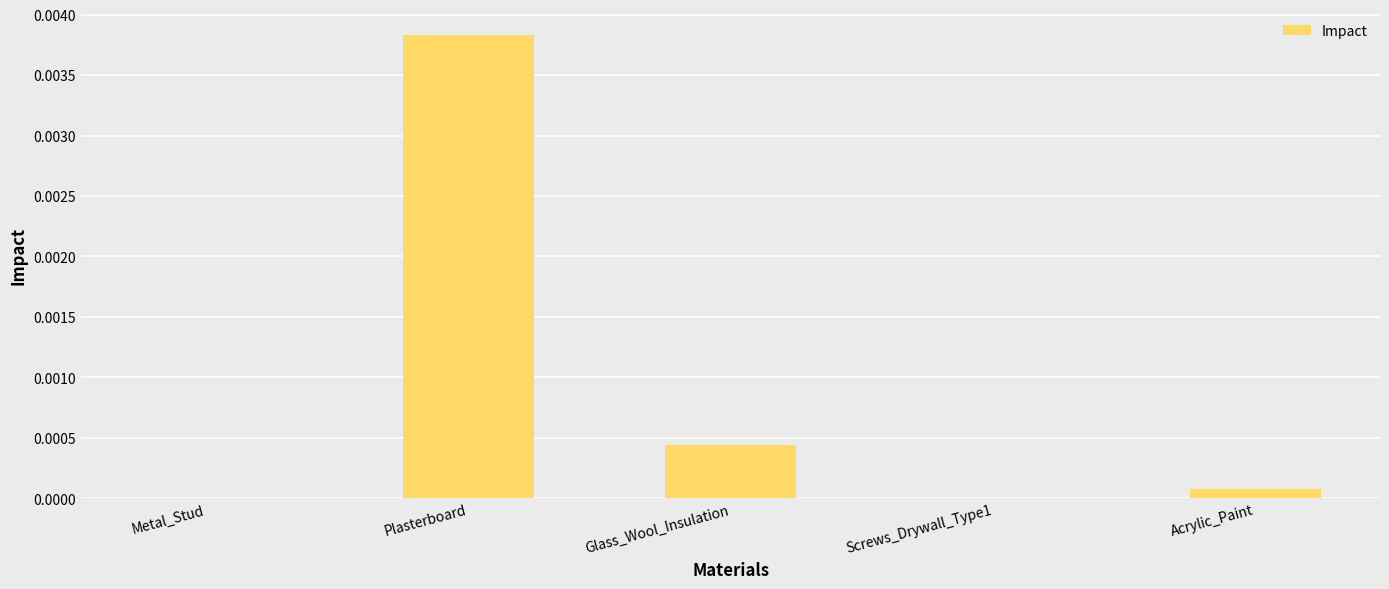

Which category has the highest value across all series?

Plasterboard